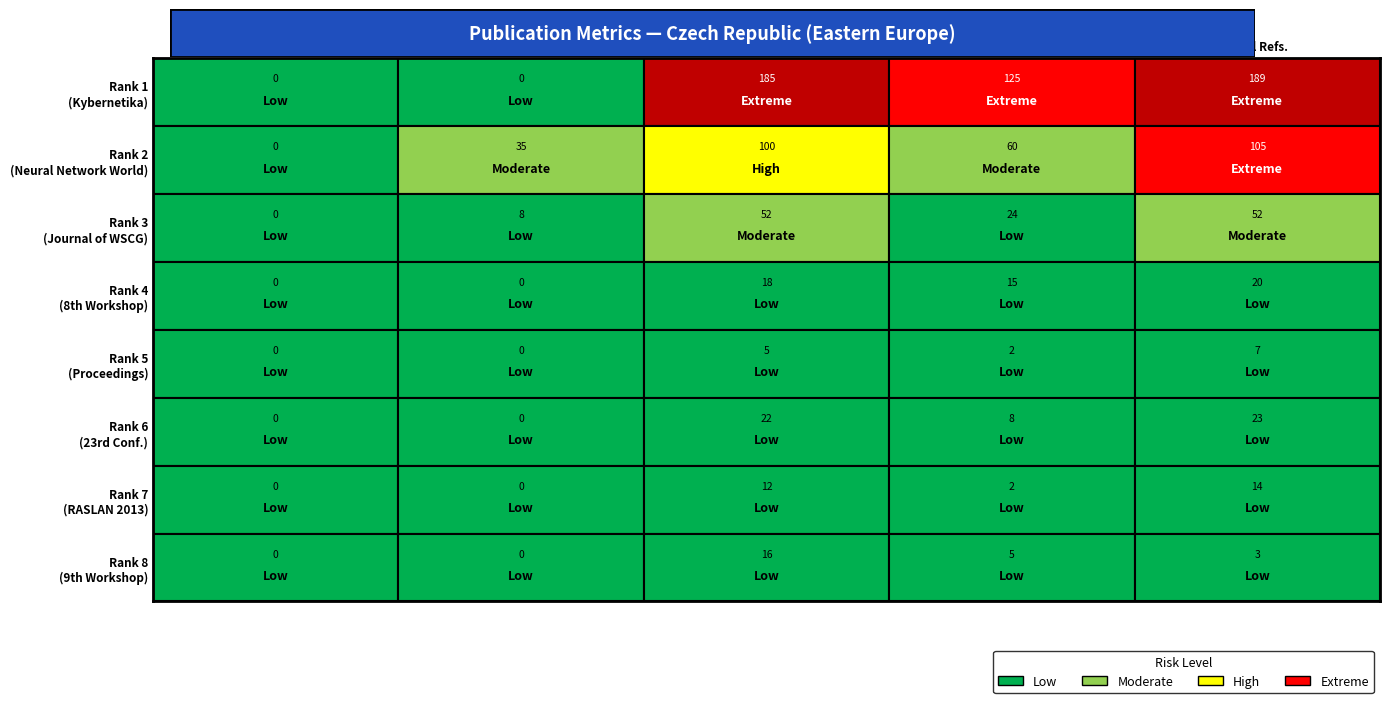

What is the average value of the Rank 3 (Journal of WSCG) series?

27